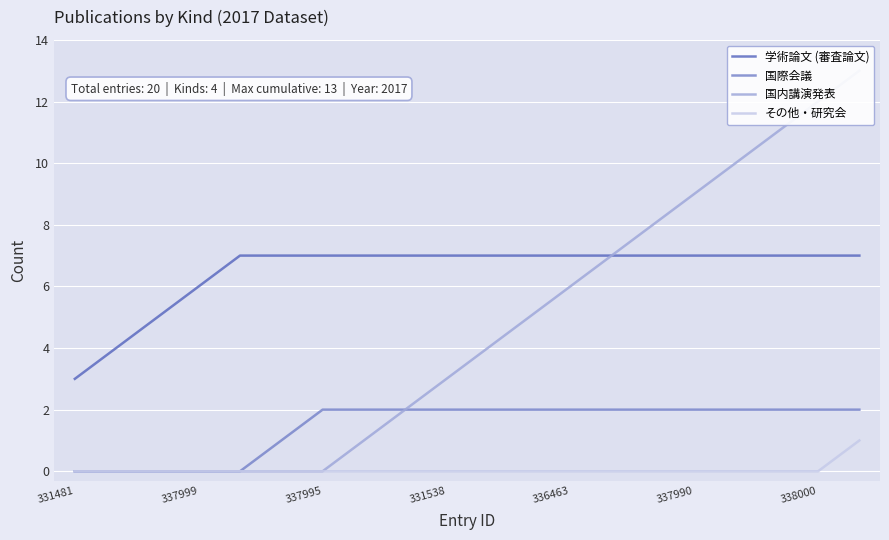

At which label does 学術論文 (審査論文) reach its minimum?

331481